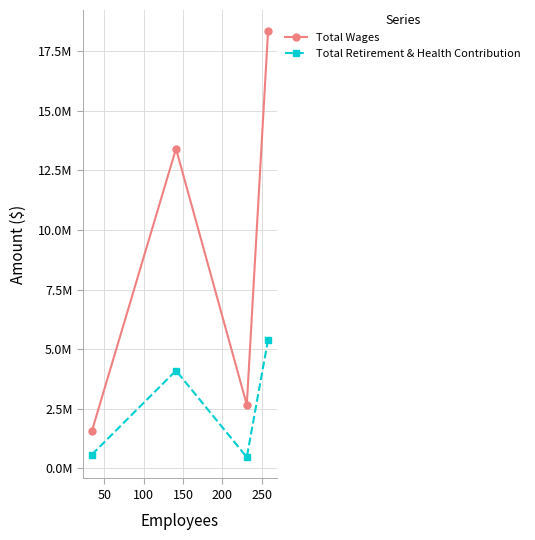

At how many categories does at least one series exceed 16617062?

1